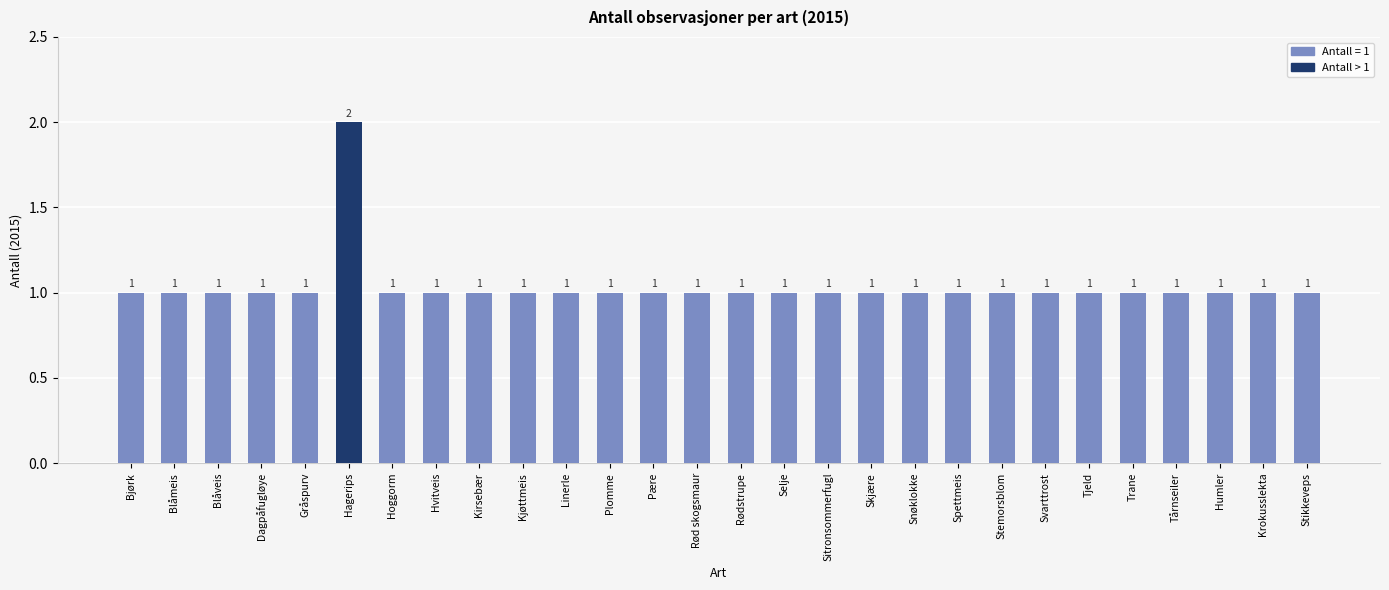

How many values are between 1 and 2?

28